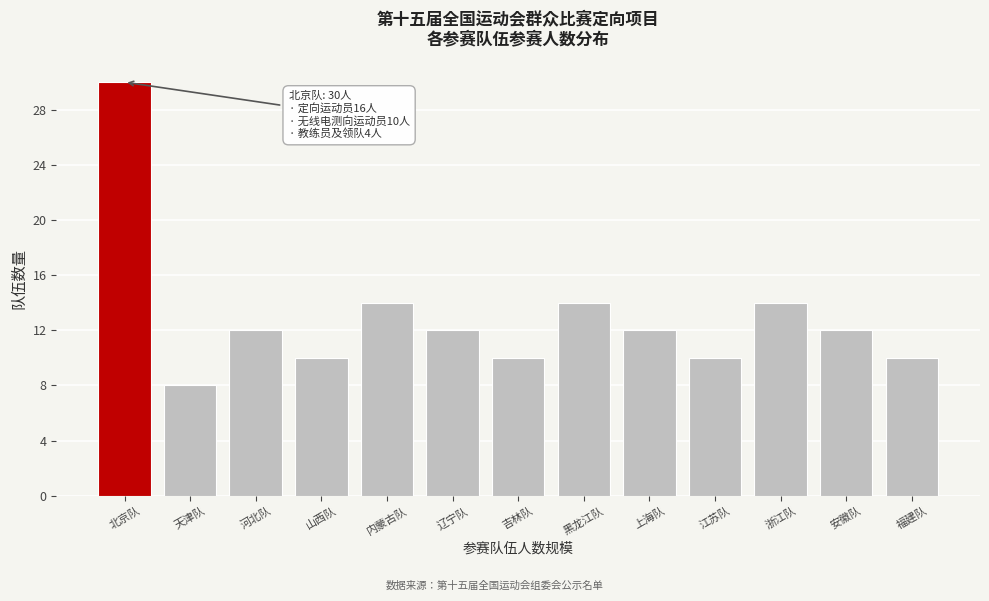

Reading left to right, extract all data points from this chart.

北京队=30	天津队=8	河北队=12	山西队=10	内蒙古队=14	辽宁队=12	吉林队=10	黑龙江队=14	上海队=12	江苏队=10	浙江队=14	安徽队=12	福建队=10